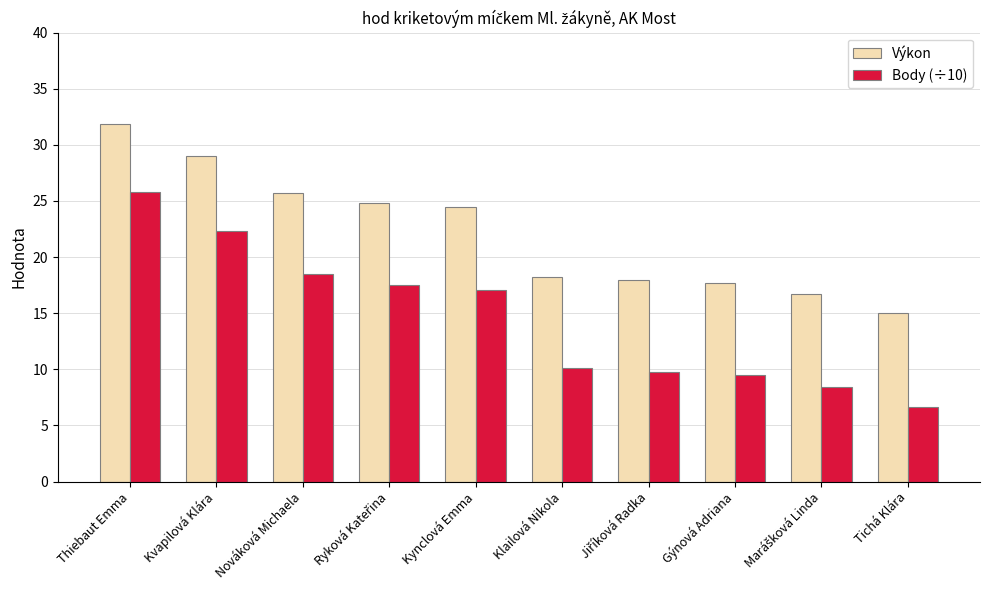

At which category does the chart reach its peak across all series?

Thiebaut Emma